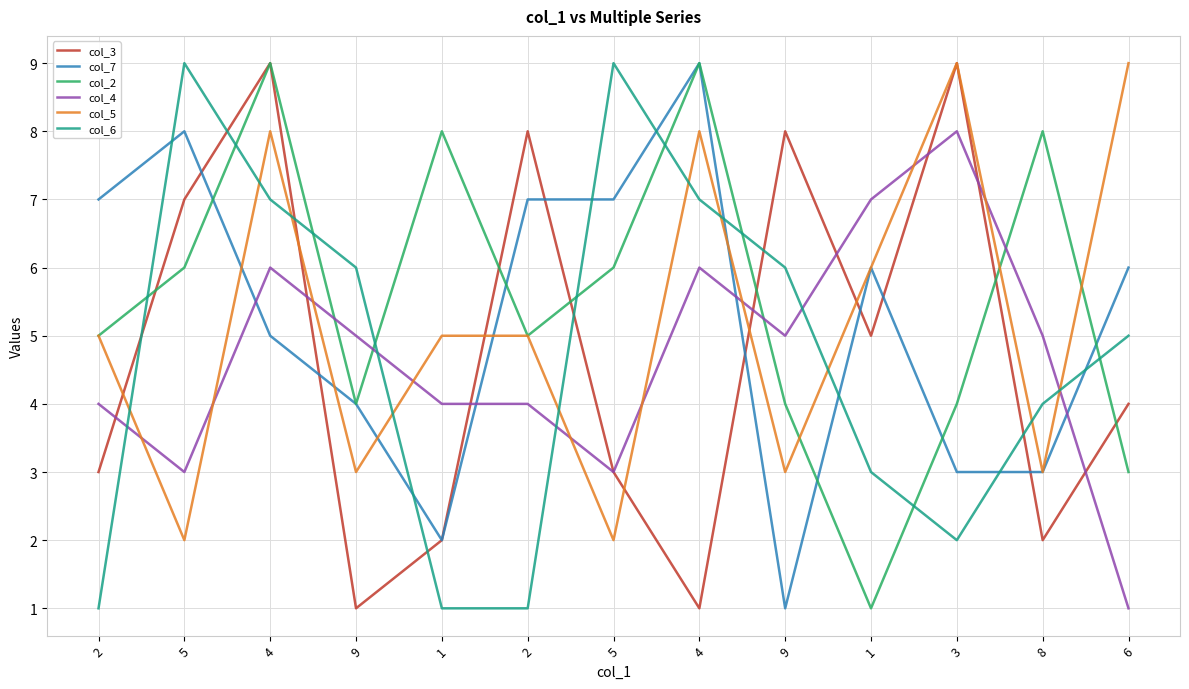

Reading right to left, what are all the values shown in this chart?

col_3: 6=4	8=2	3=9	1=5	9=8	4=1	5=3	2=8	1=2	9=1	4=9	5=7	2=3
col_7: 6=6	8=3	3=3	1=6	9=1	4=9	5=7	2=7	1=2	9=4	4=5	5=8	2=7
col_2: 6=3	8=8	3=4	1=1	9=4	4=9	5=6	2=5	1=8	9=4	4=9	5=6	2=5
col_4: 6=1	8=5	3=8	1=7	9=5	4=6	5=3	2=4	1=4	9=5	4=6	5=3	2=4
col_5: 6=9	8=3	3=9	1=6	9=3	4=8	5=2	2=5	1=5	9=3	4=8	5=2	2=5
col_6: 6=5	8=4	3=2	1=3	9=6	4=7	5=9	2=1	1=1	9=6	4=7	5=9	2=1